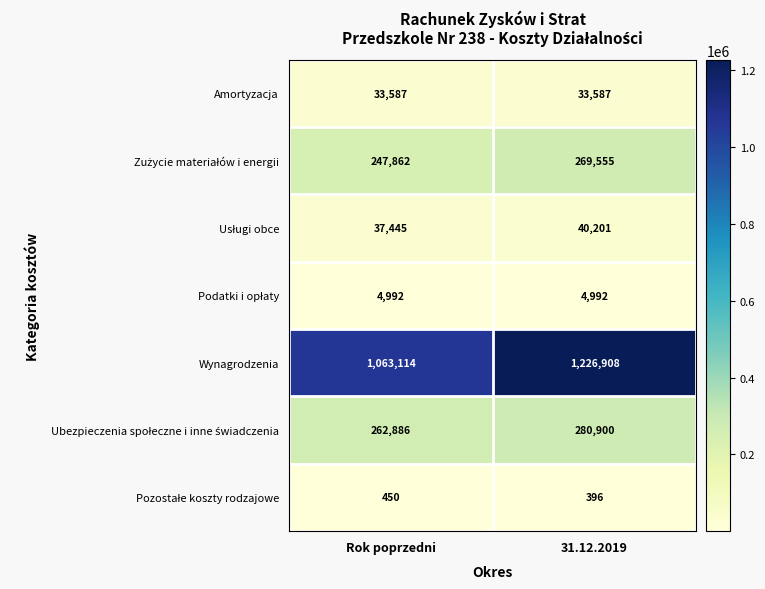

Which series has the largest range (max minus min)?

Wynagrodzenia